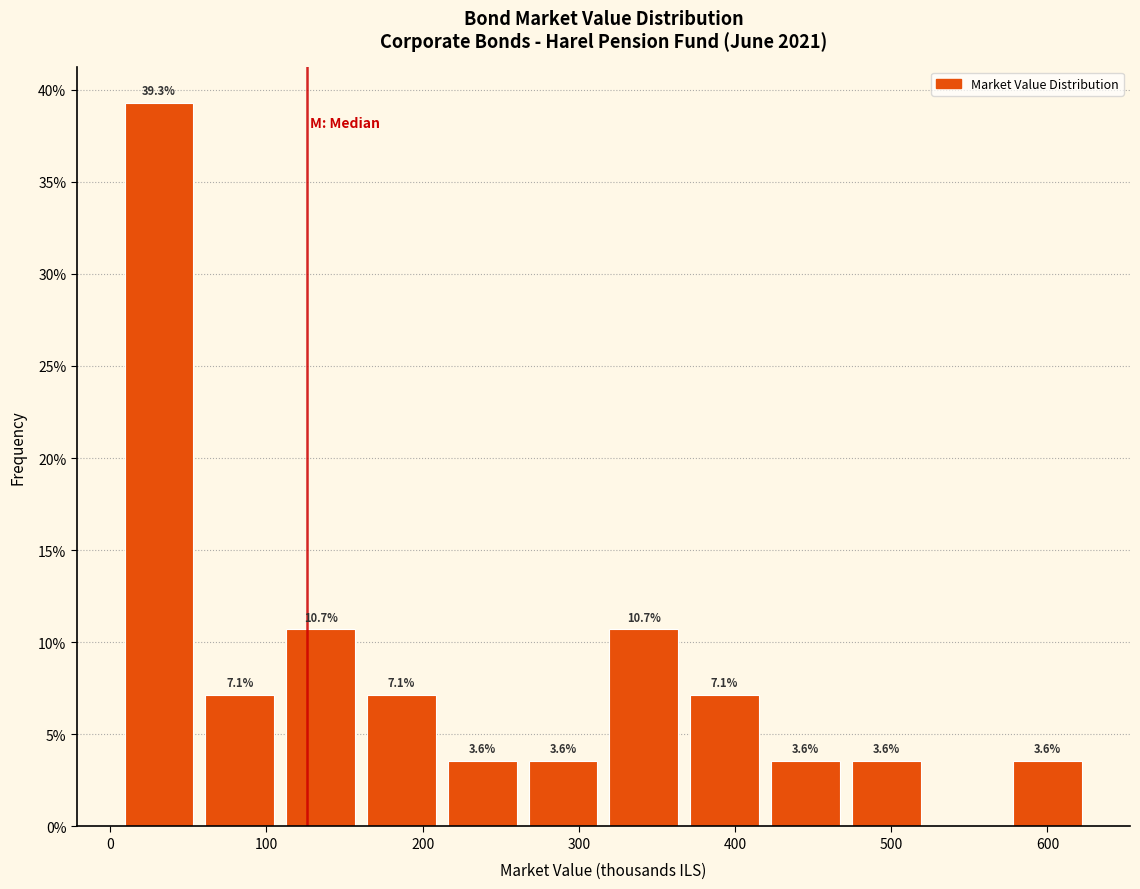

Which range on the x-axis has the tallest bar?

10 to 60